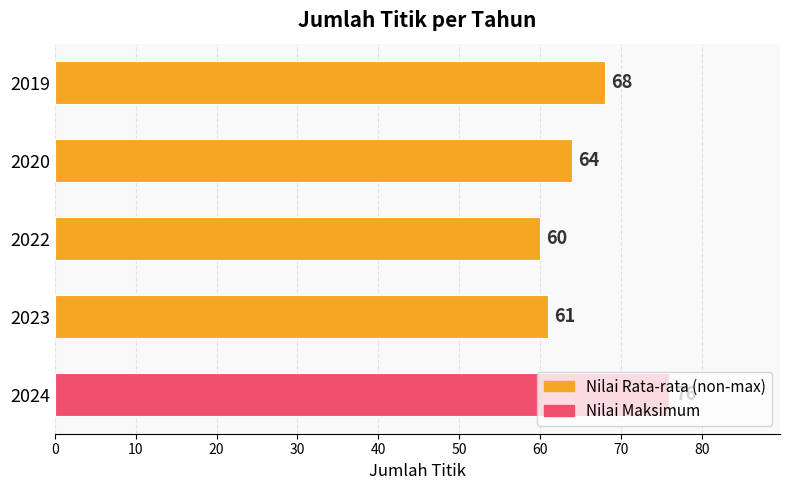

What is the difference between the second highest and minimum values?

8